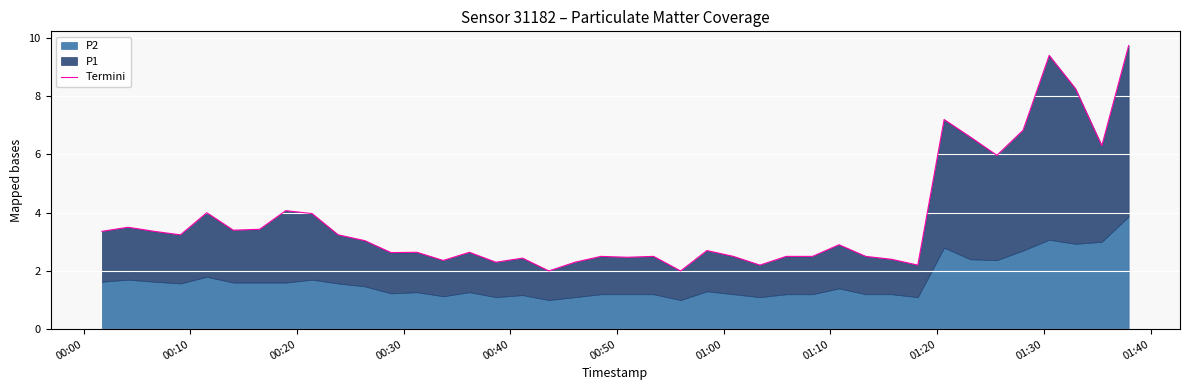

The value at 00:30 is 2.1. True or false?

False